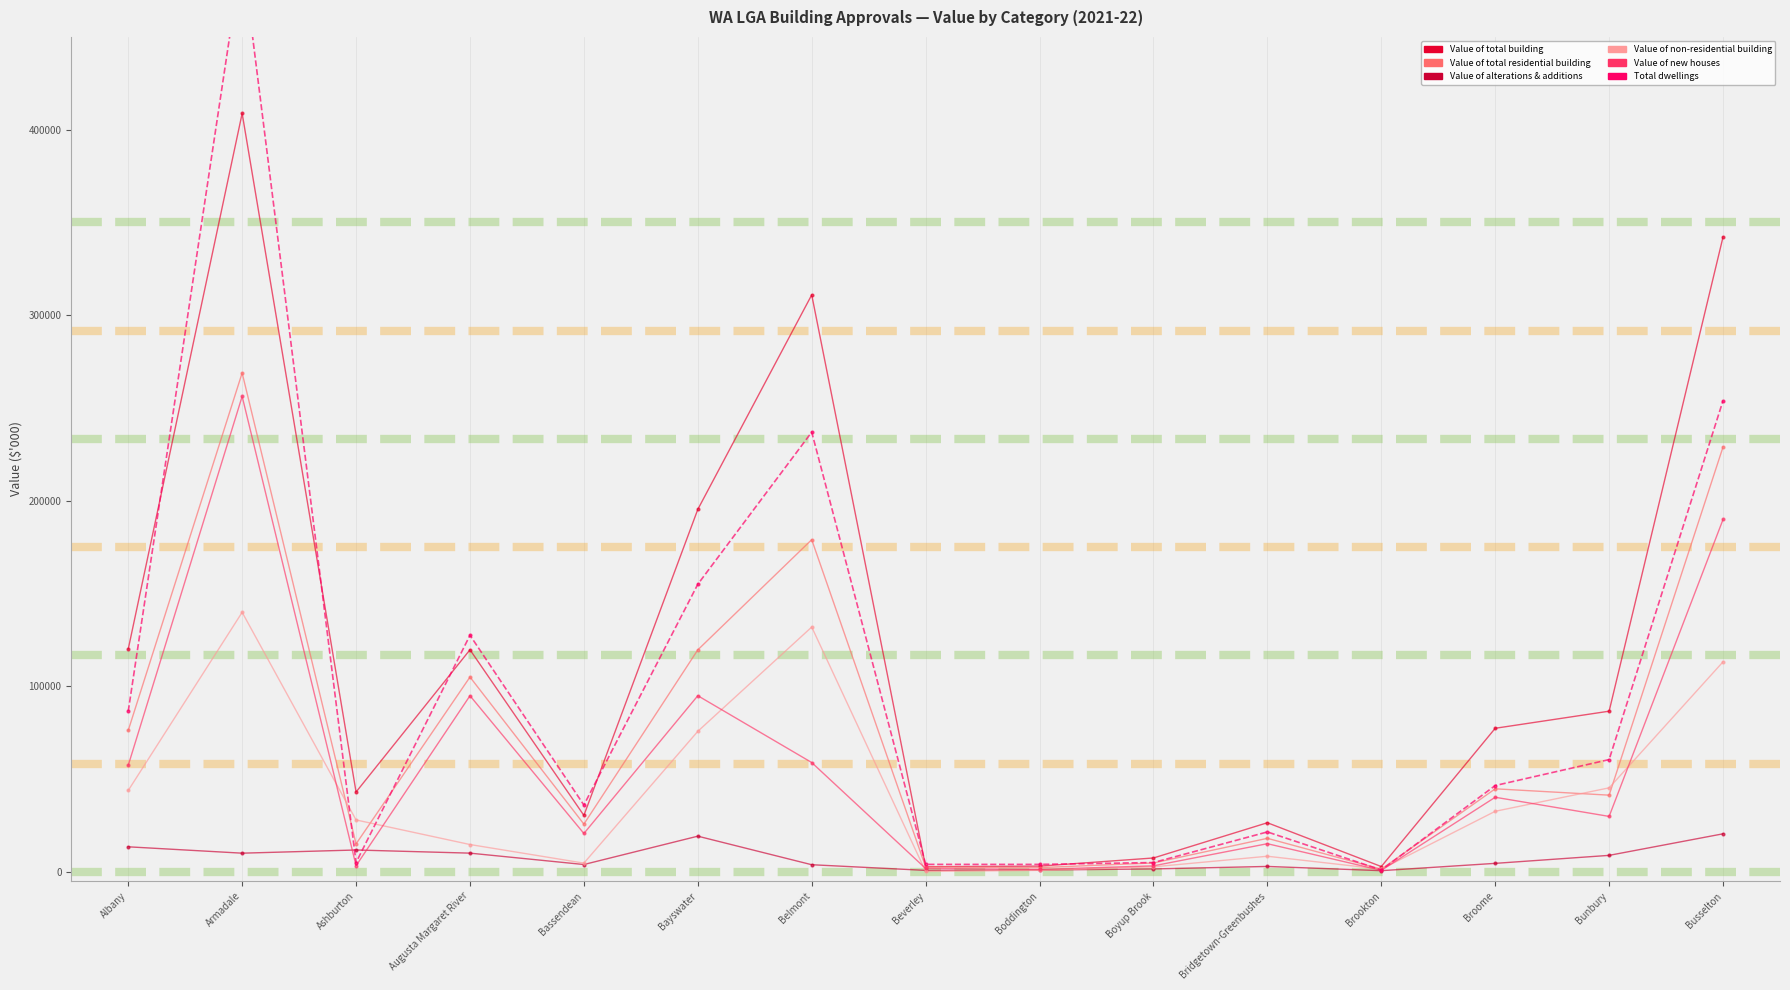

What is the label of the 3rd point from the right?

Broome